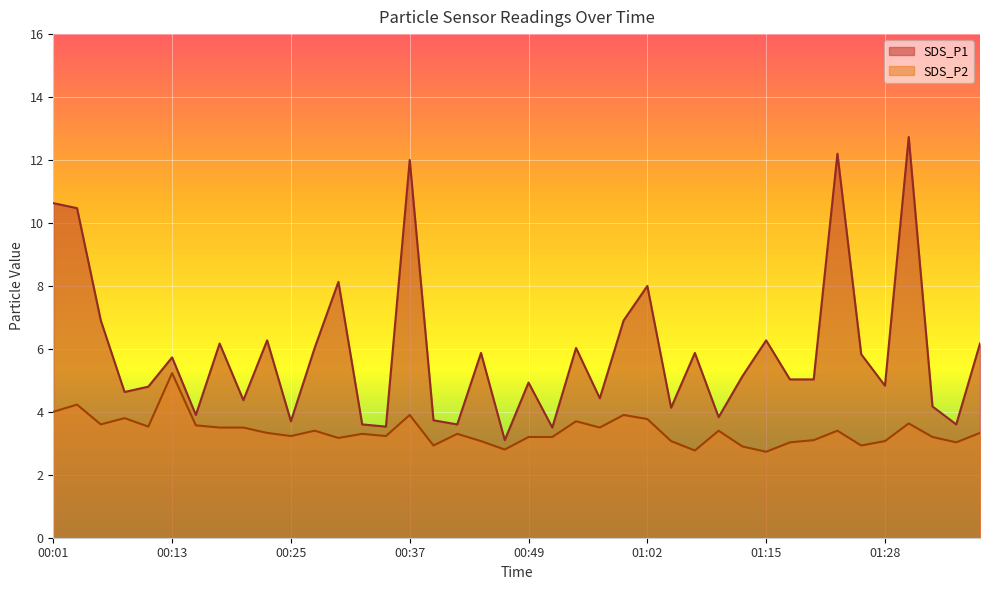

Where is the first local minimum for SDS_P1?

00:08